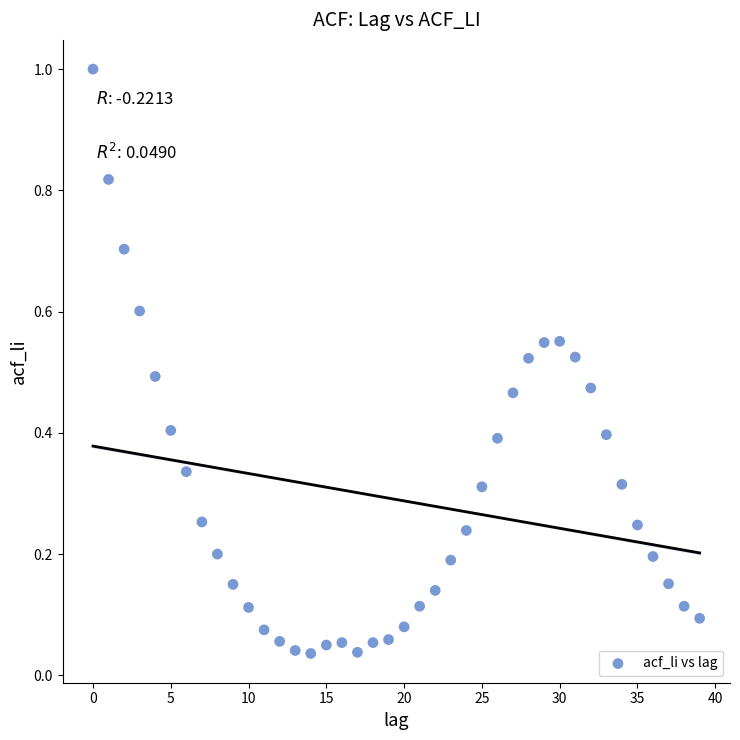

What is the range of Y values (max minus min)?

1.0